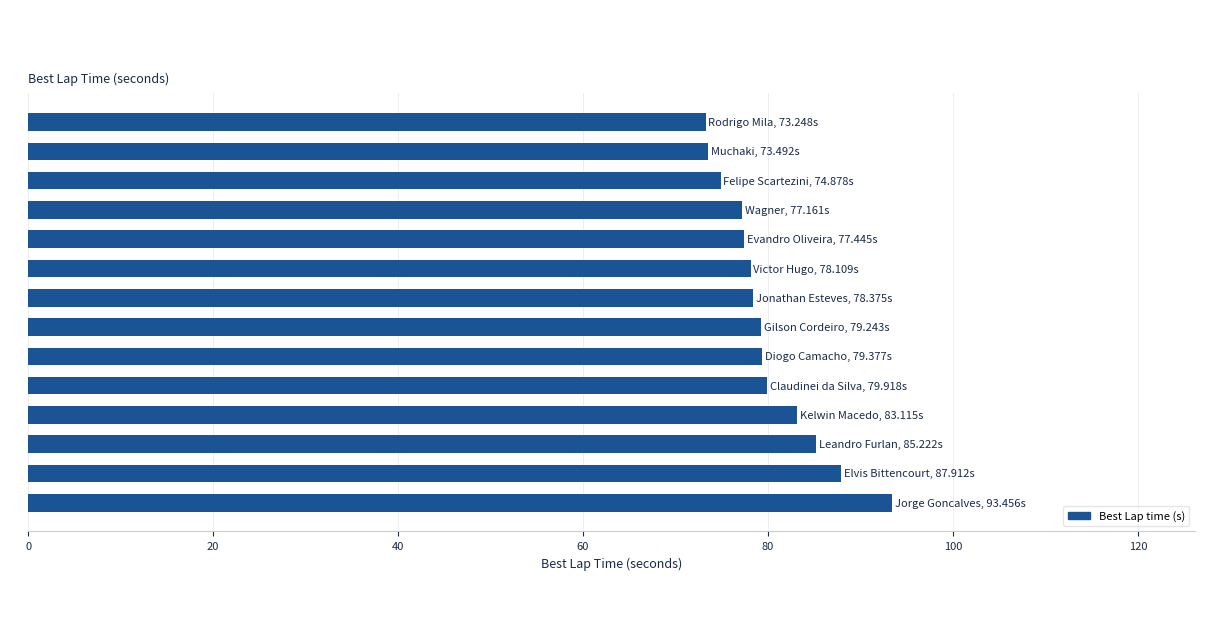

What is the maximum value shown in the chart?

93.5